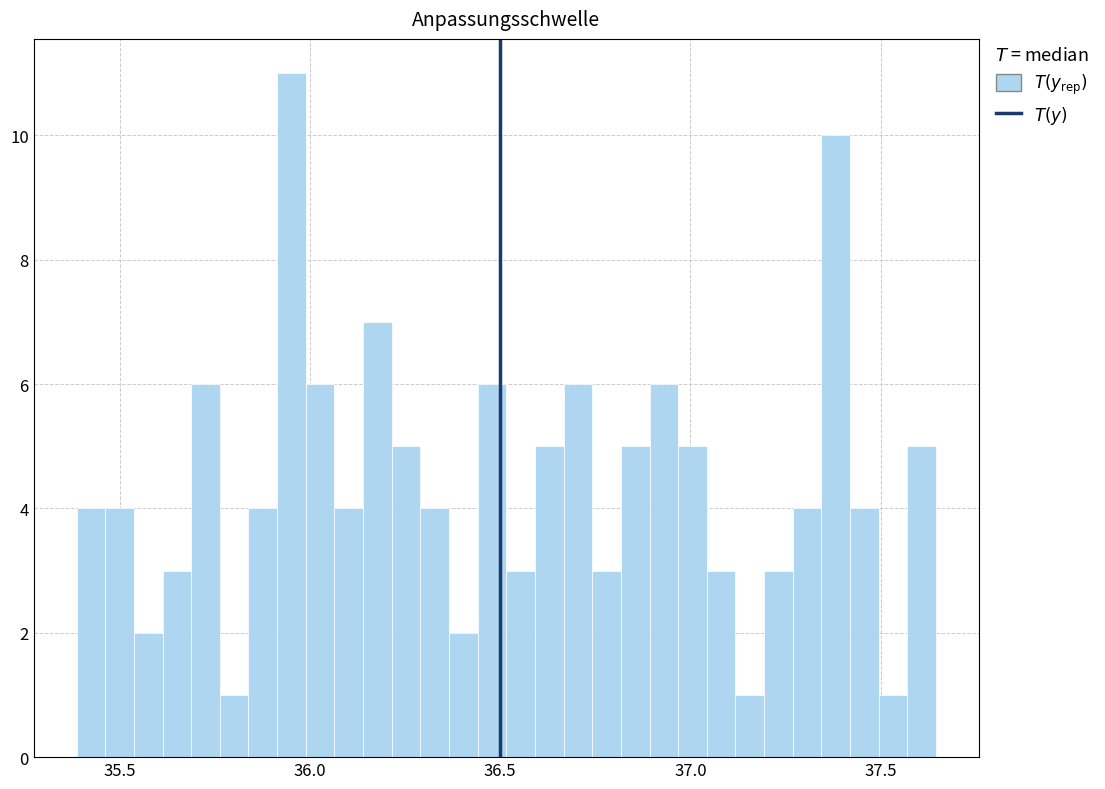

Around what value on the x-axis is the tallest bar? Give the approximate position of its centre, as read against the axis.

35.95